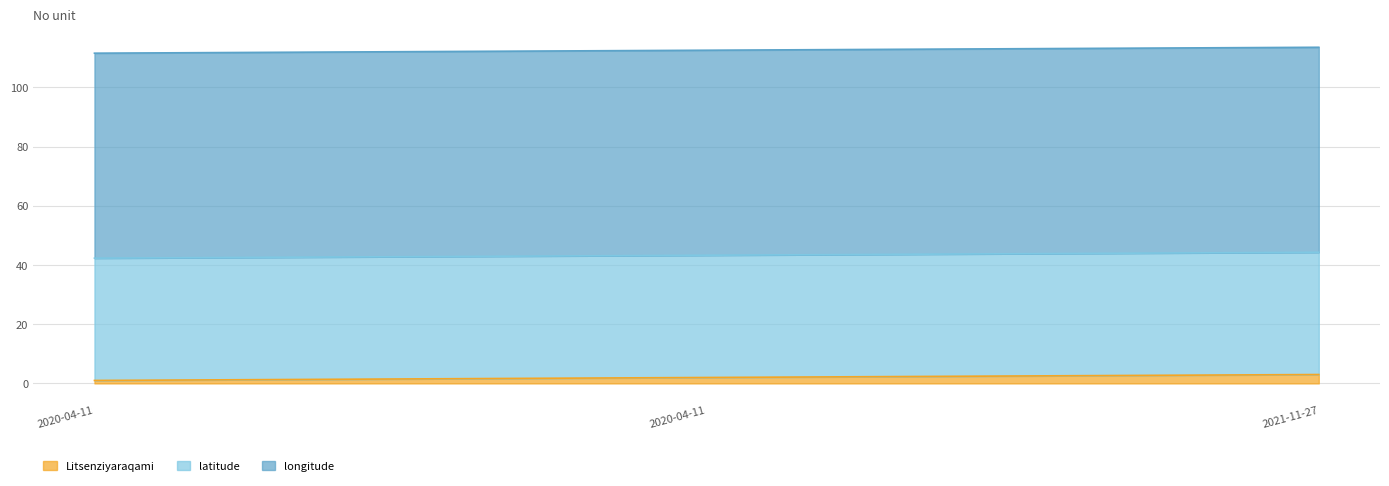

Reading left to right, transcribe all the data shown in this chart.

Litsenziyaraqami: 1.0	2.0	3.0
latitude: 41.3	41.3	41.3
longitude: 69.3	69.3	69.3